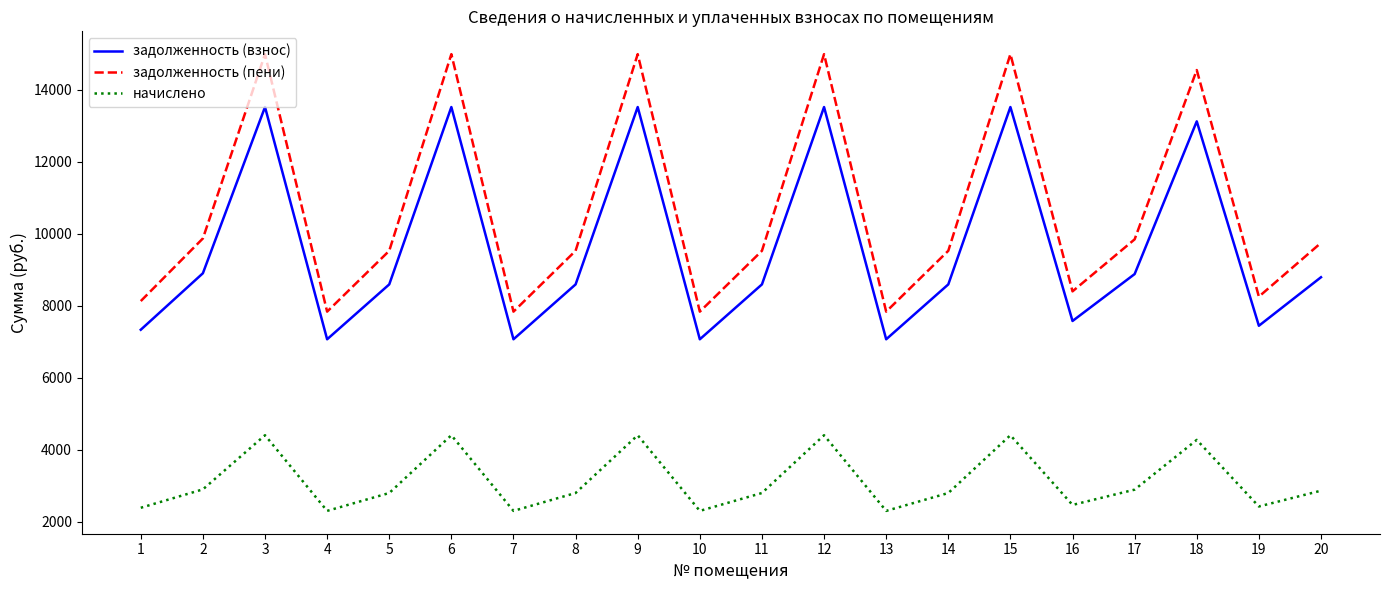

Rank the series by their maximum value, from lowest to highest.

начислено, задолженность (взнос), задолженность (пени)